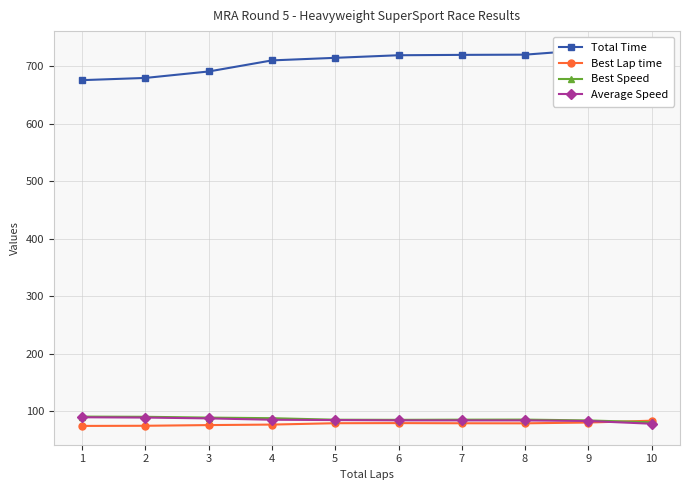

What is the lowest value of the Average Speed series?

77.9